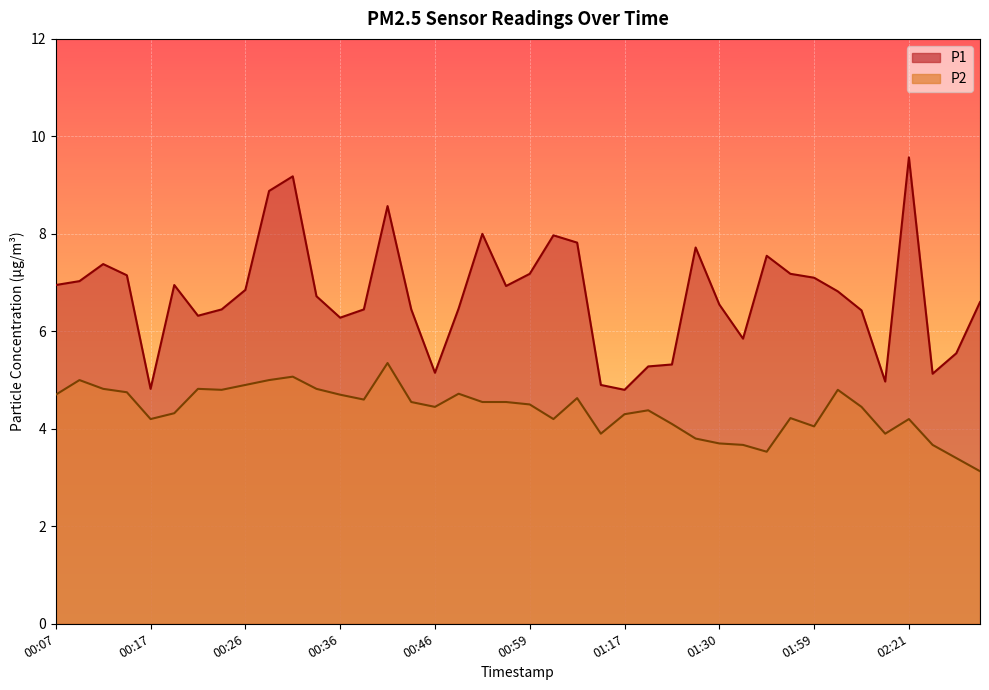

List the labels in order of P2 value, smallest first.

02:31, 02:28, 01:43, 01:32, 02:23, 01:30, 01:28, 01:15, 02:18, 01:59, 01:22, 00:17, 01:01, 02:21, 01:57, 01:17, 00:19, 01:20, 00:46, 02:07, 00:59, 00:44, 00:51, 00:53, 00:39, 01:04, 00:07, 00:36, 00:48, 00:14, 00:24, 02:02, 00:12, 00:22, 00:34, 00:26, 00:09, 00:29, 00:31, 00:41